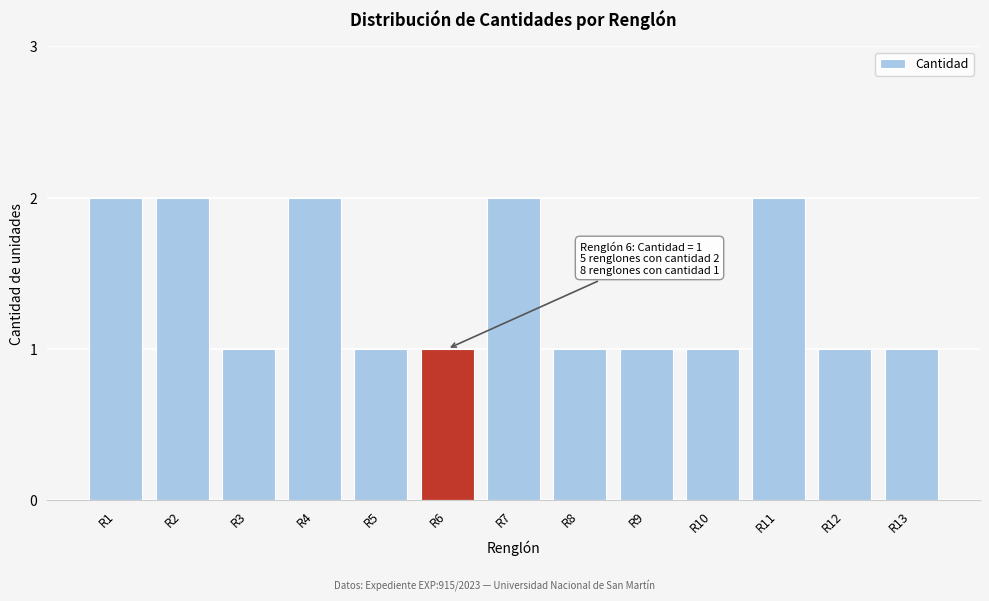

Reading right to left, what are all the values shown in this chart?

R13=1	R12=1	R11=2	R10=1	R9=1	R8=1	R7=2	R6=1	R5=1	R4=2	R3=1	R2=2	R1=2